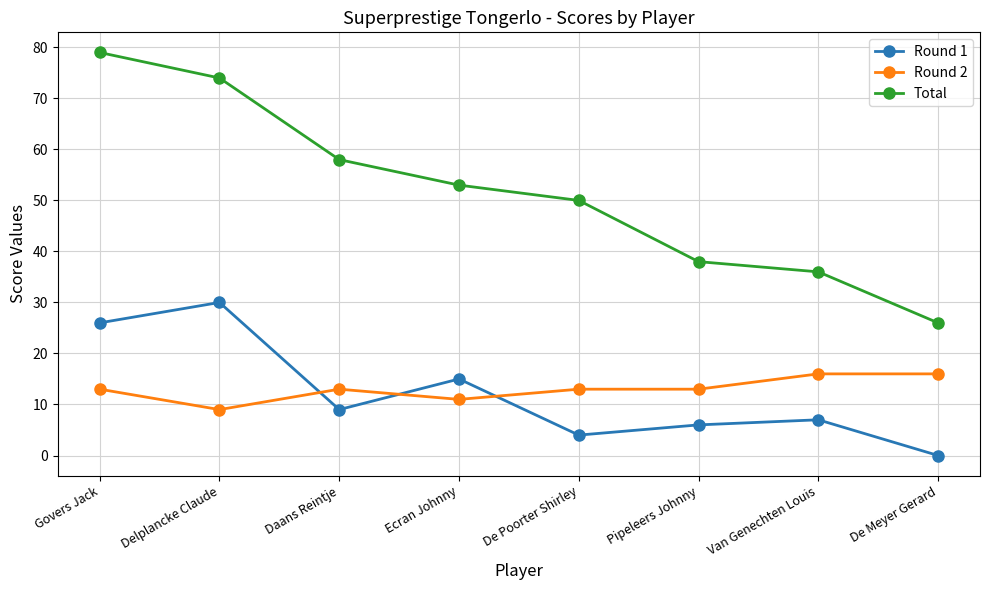

Rank the series by their maximum value, from highest to lowest.

Total, Round 1, Round 2